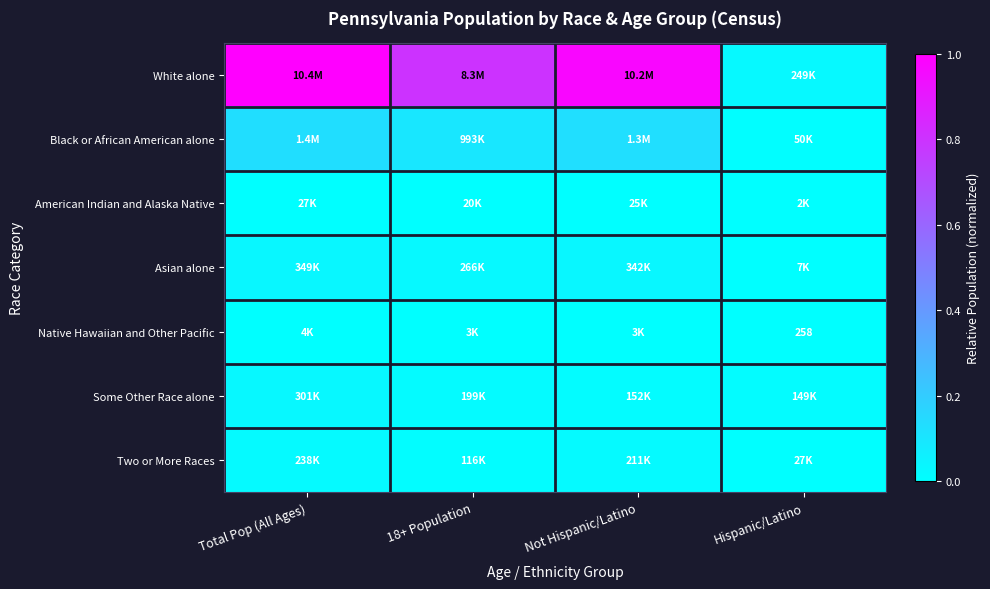

Is the value of American Indian and Alaska Native at 18+ Population greater than the value of Some Other Race alone at Not Hispanic/Latino?

No